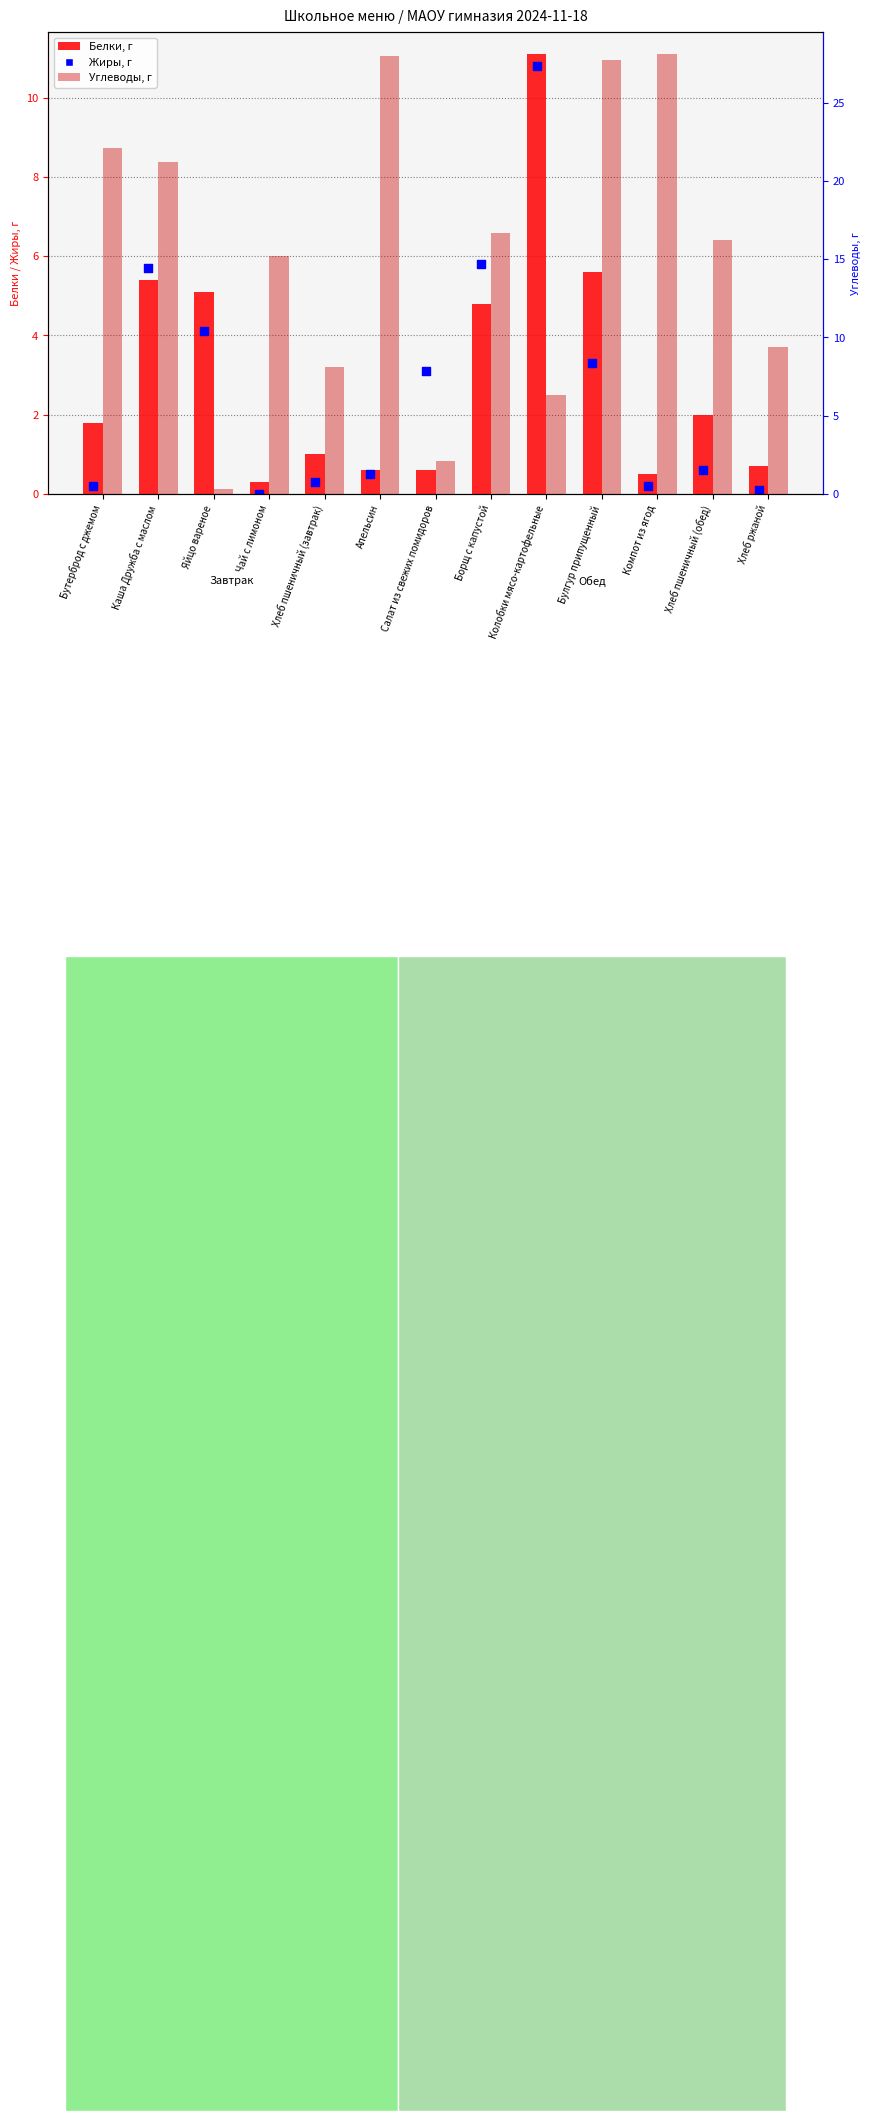

Which series has the largest total across all categories?

Углеводы